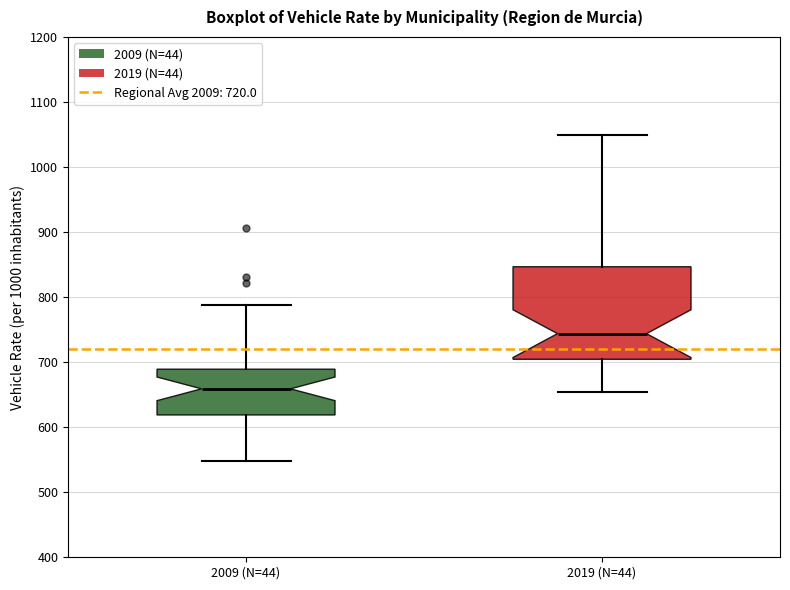

Reading left to right, transcribe this box plot: for each box, give where its median line is, the range the box spans, and where its two whiskers end, as read against the y-axis. The values are not printed on the chart, so give them approximately, as read against the axis.

2009 (N=44): median 660, box 620 to 690, whiskers 550 to 790
2019 (N=44): median 740, box 700 to 850, whiskers 650 to 1050